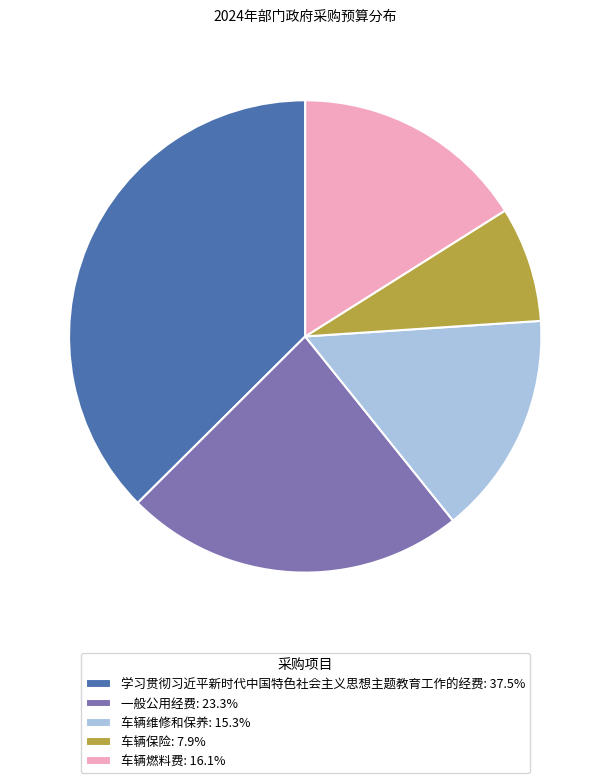

Approximately how many times larger is the value at 车辆保险: 7.9% compared to 车辆燃料费: 16.1%?

0.5